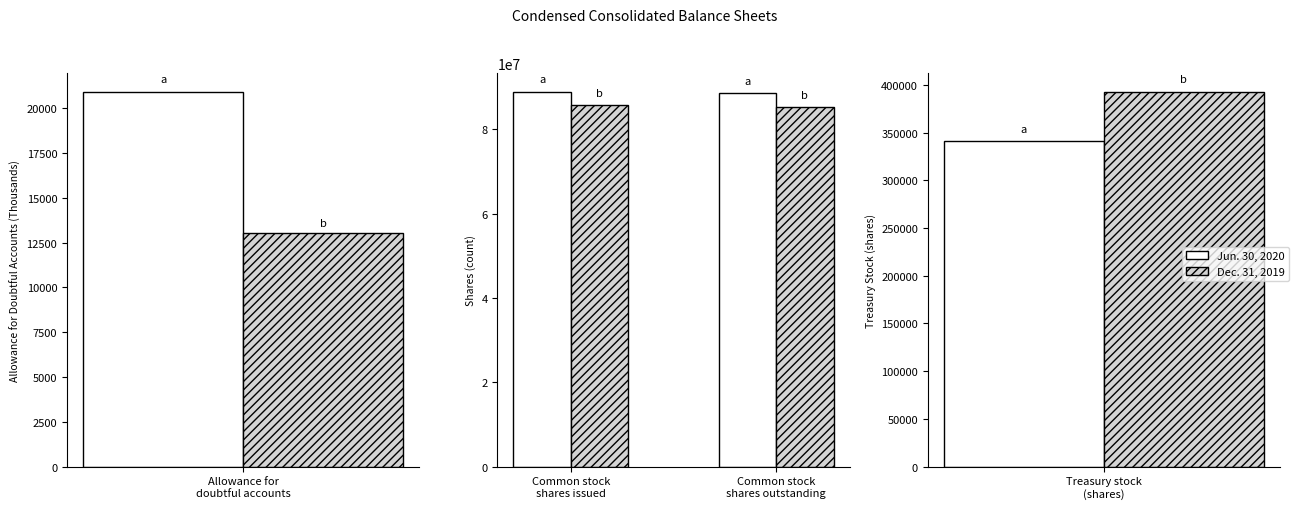

Which series has the largest total across all categories?

Jun. 30, 2020